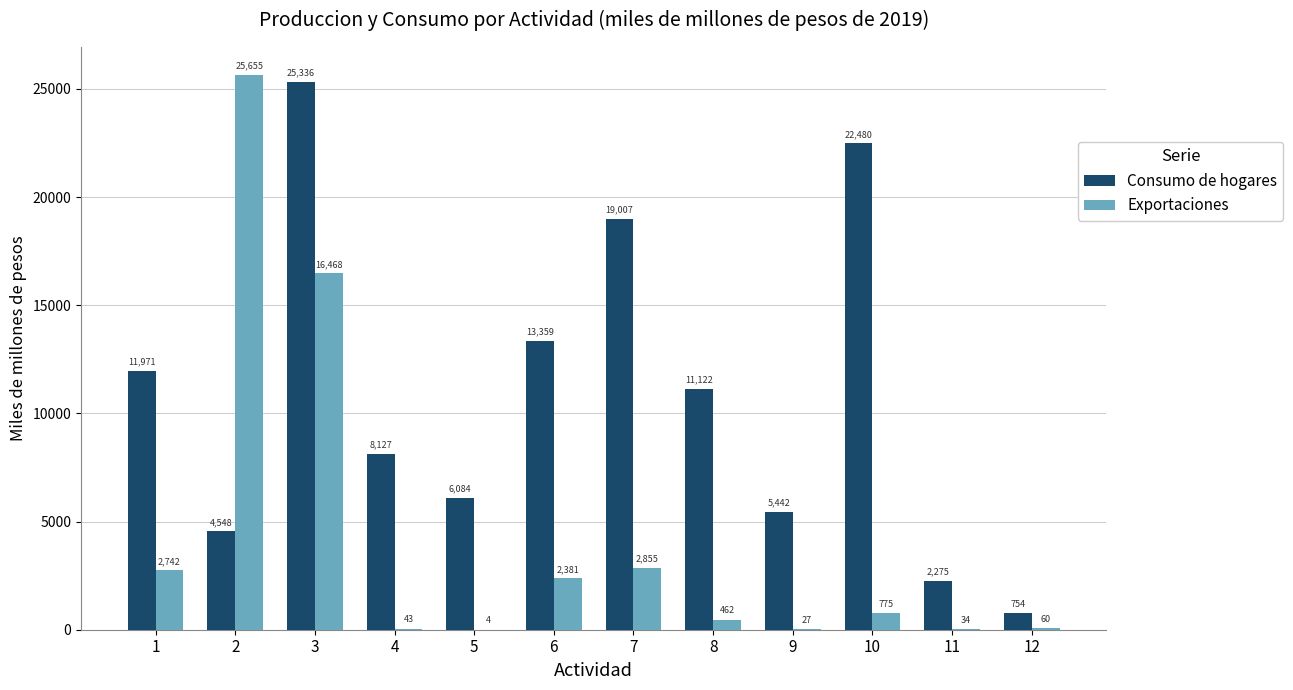

How many groups of bars are there?

12